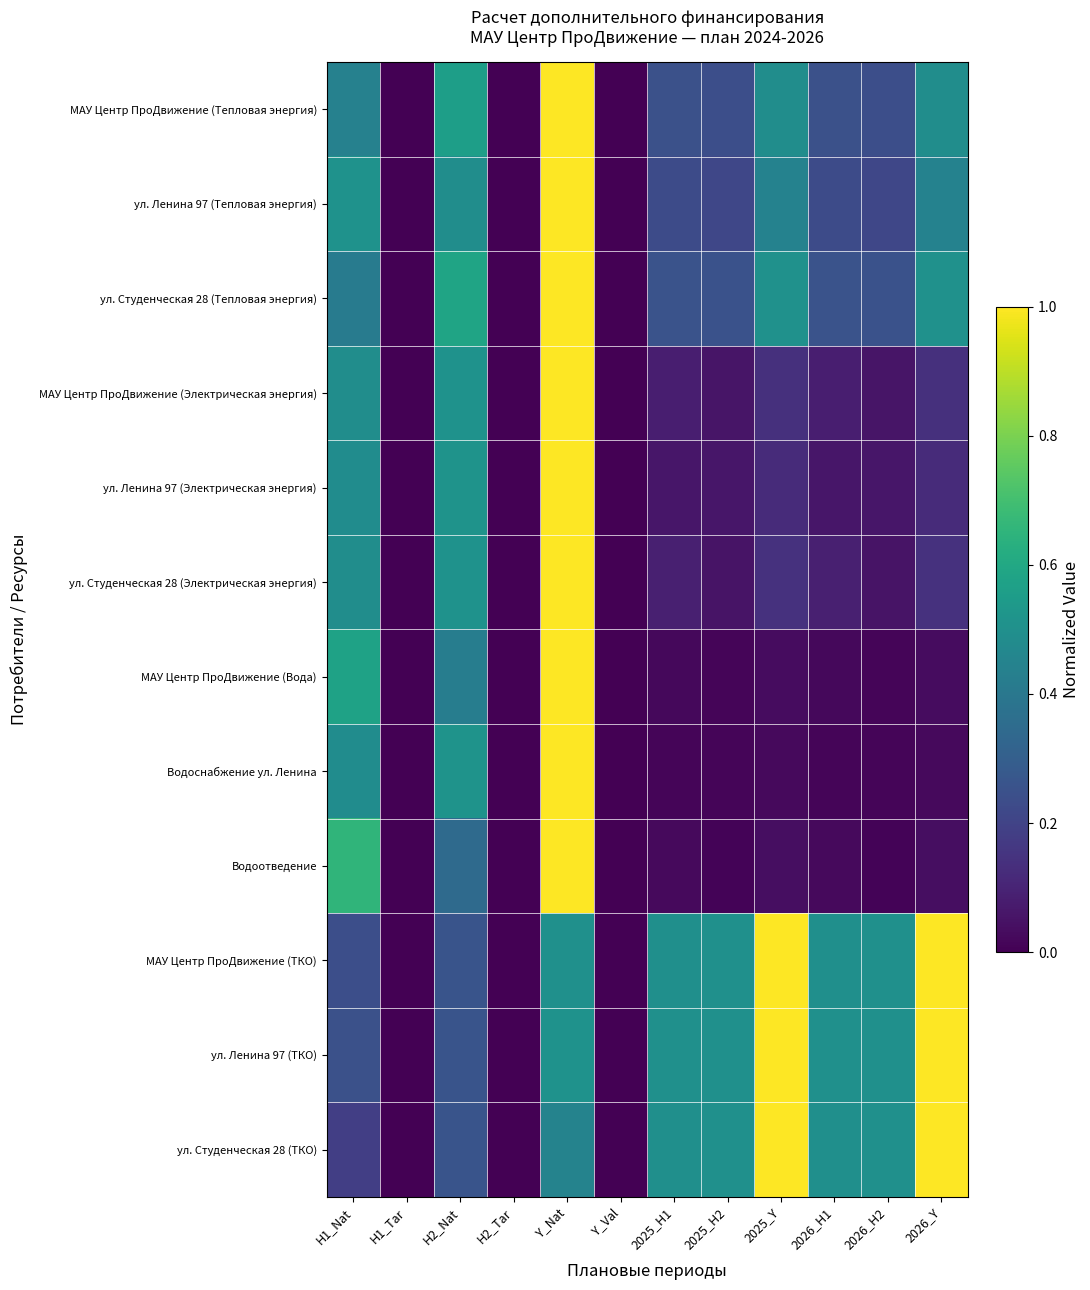

Which series changed the most between Y_Nat and 2025_Y?

Водоснабжение ул. Ленина